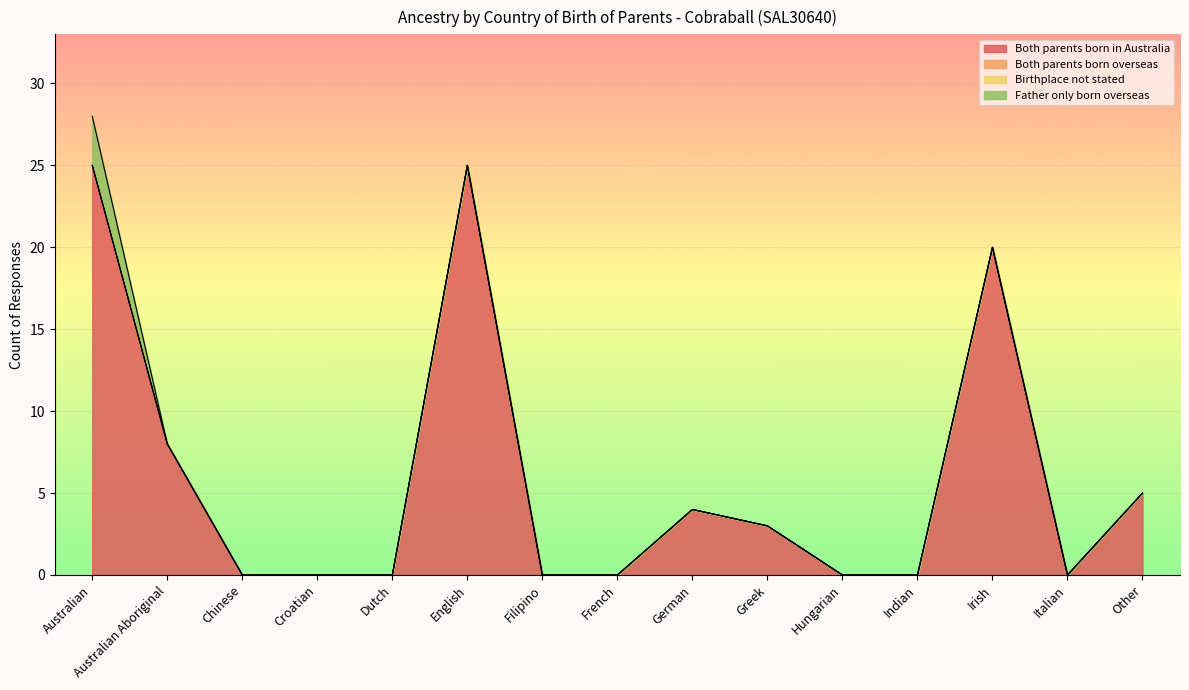

Which has a higher value, Greek or Italian?

Greek